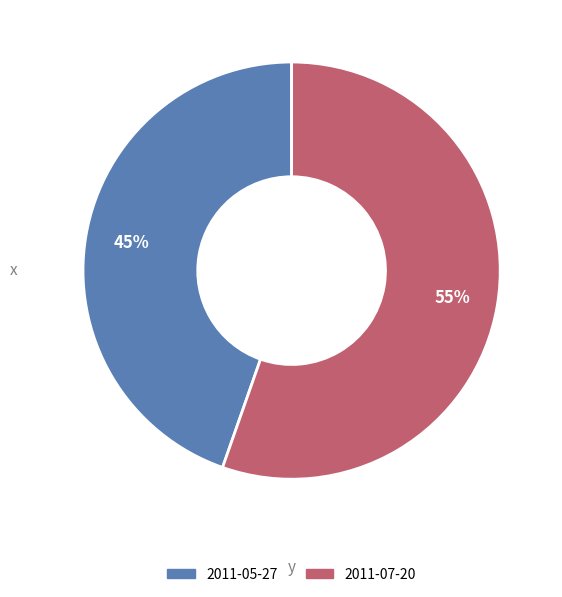

Which has a higher value, 2011-07-20 or 2011-05-27?

2011-07-20